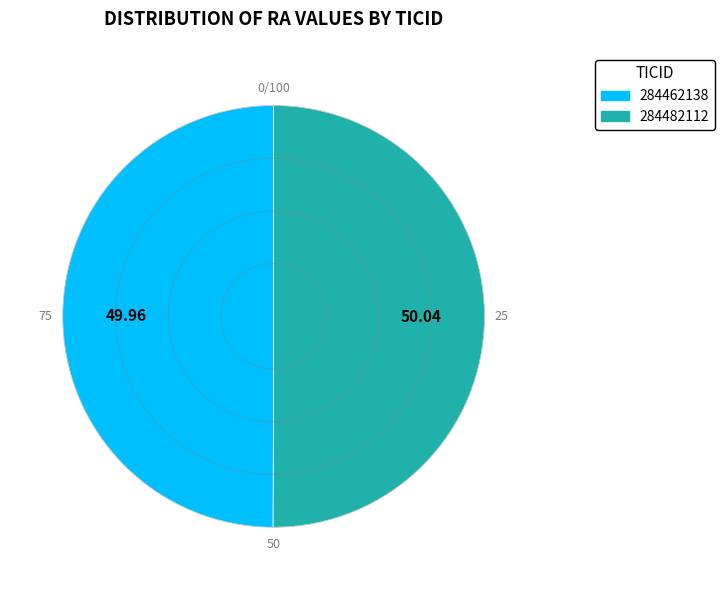

Combined, do 284482112 and 284462138 account for over 50%?

Yes